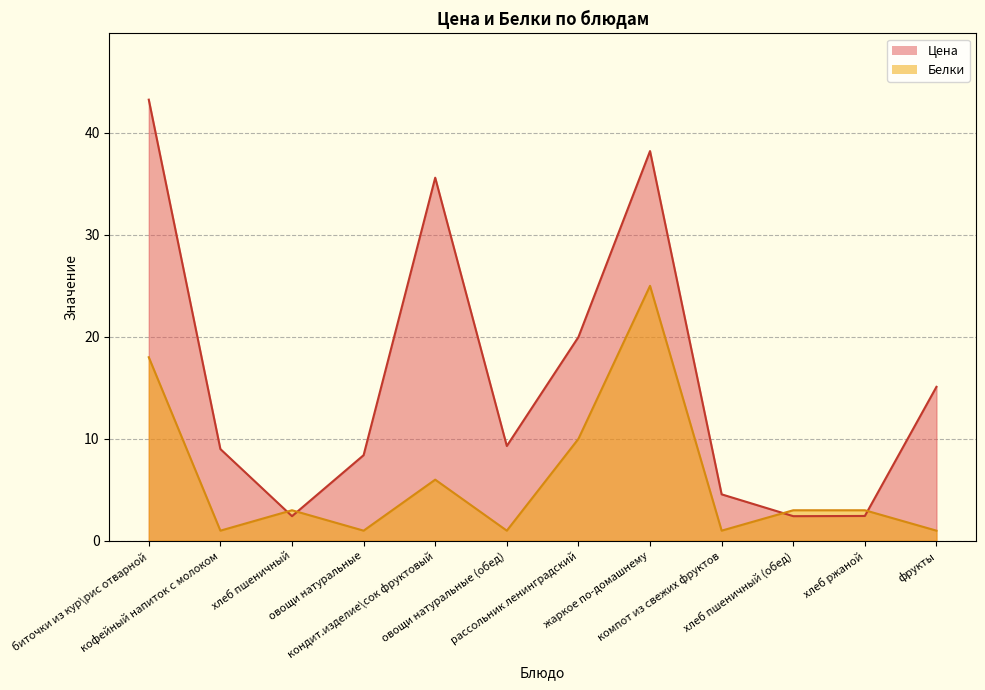

Count the number of data series in this chart.

2